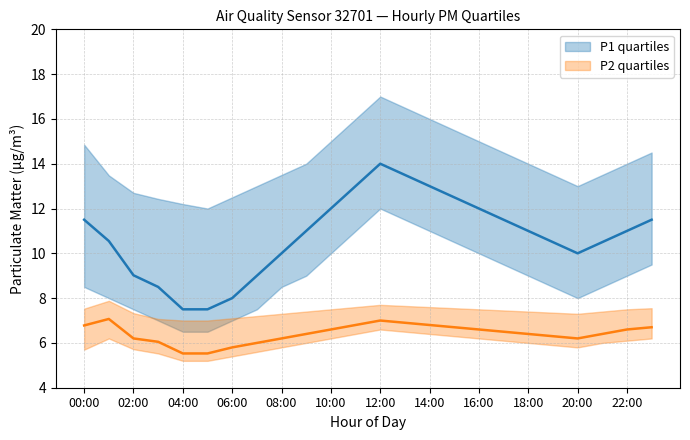

How many values in the P1_q3 series are below 14?

11